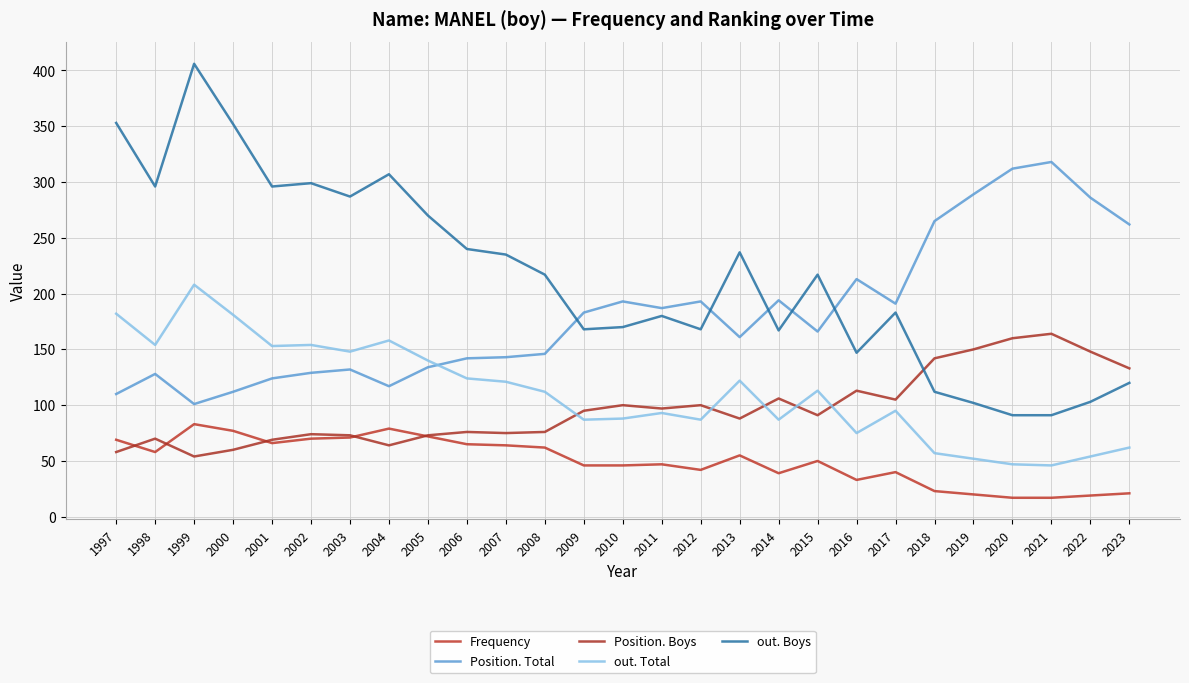

How many distinct data groups are displayed?

5